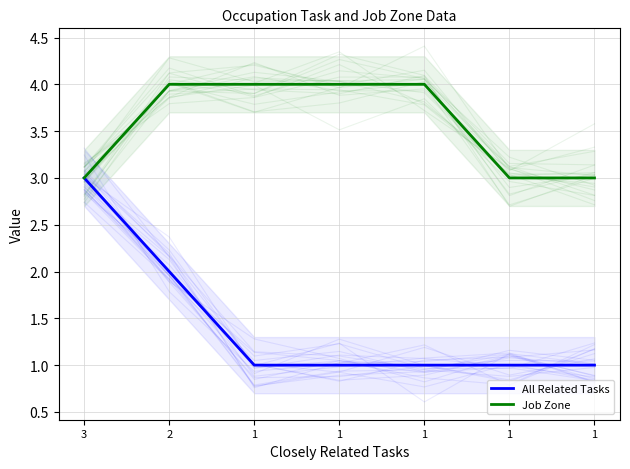

Count the number of categories in the chart.

7